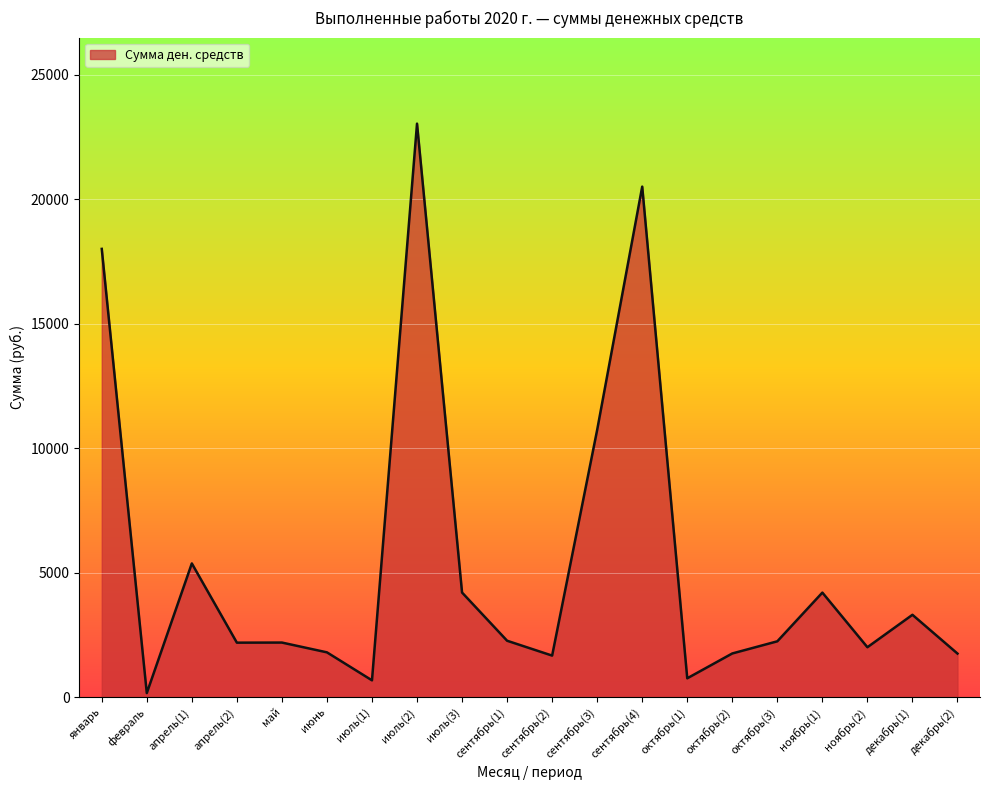

What is the difference between the maximum and minimum values?

22865.7